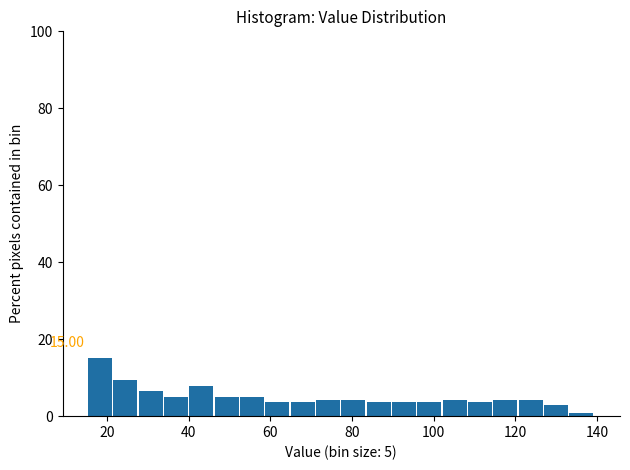

Around what value on the x-axis is the tallest bar? Give the approximate position of its centre, as read against the axis.

18